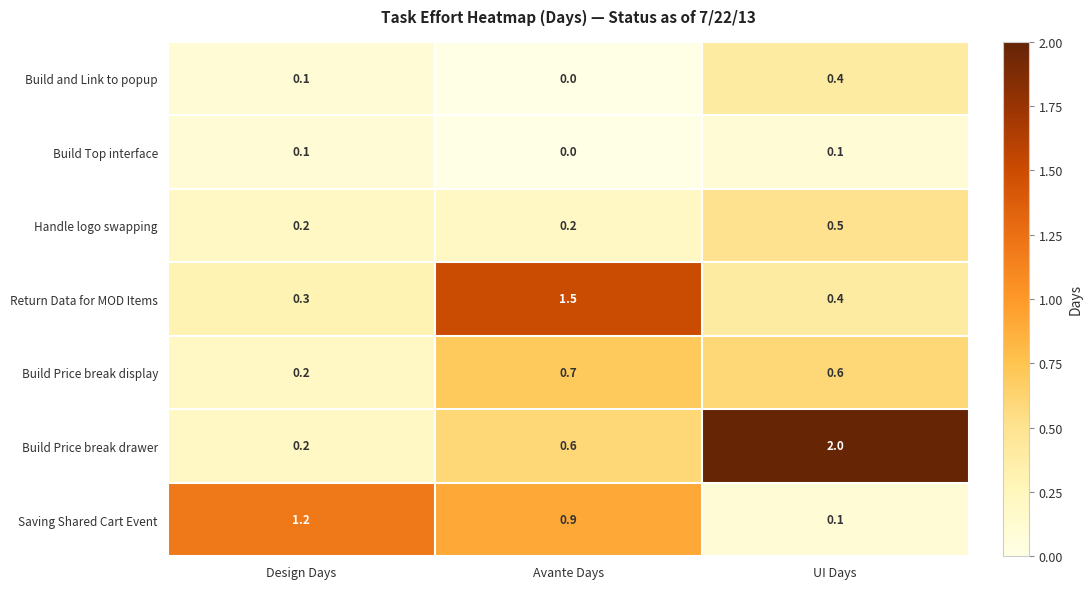

Which series has the largest range (max minus min)?

Build Price break drawer